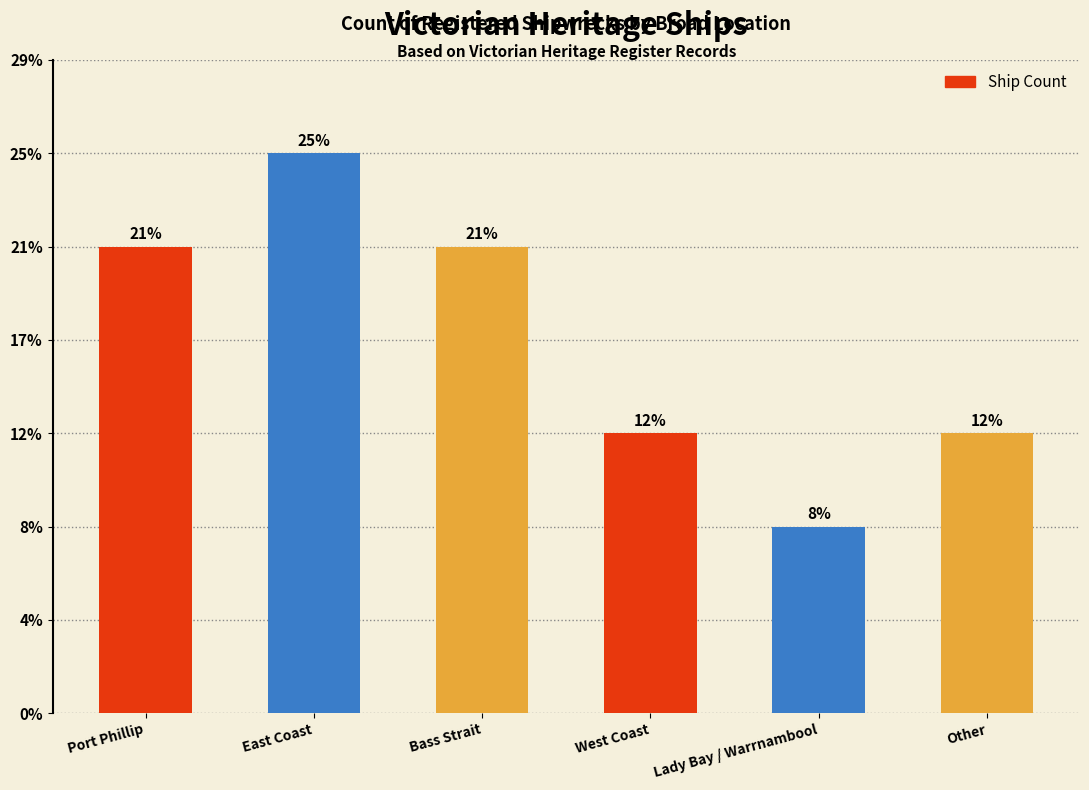

Which label corresponds to the largest value in the chart?

East Coast